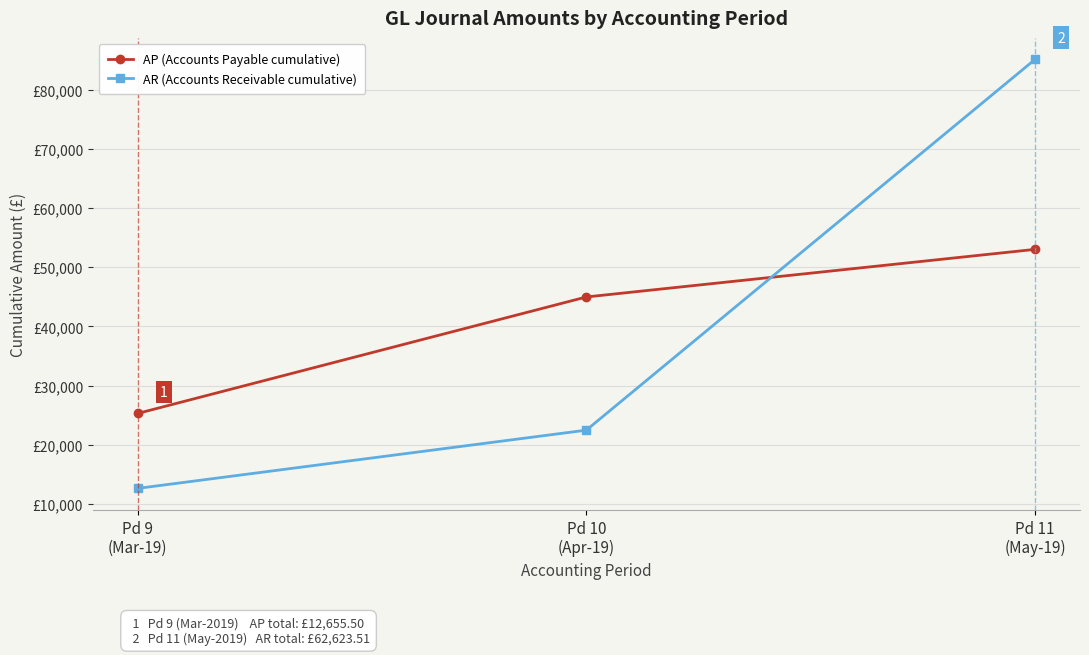

What value does the AR (Accounts Receivable cumulative) series have at Pd 10
(Apr-19)?

22493.8